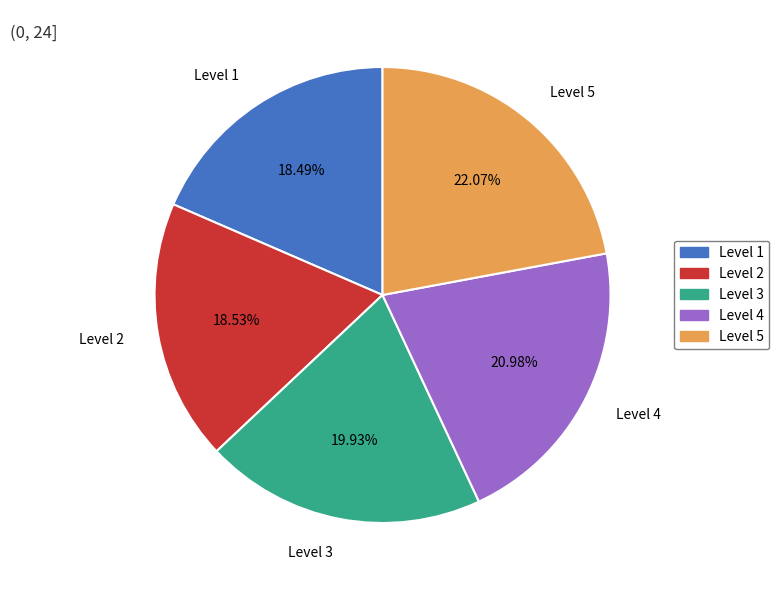

To the nearest percent, what portion does Level 3 represent?

20%